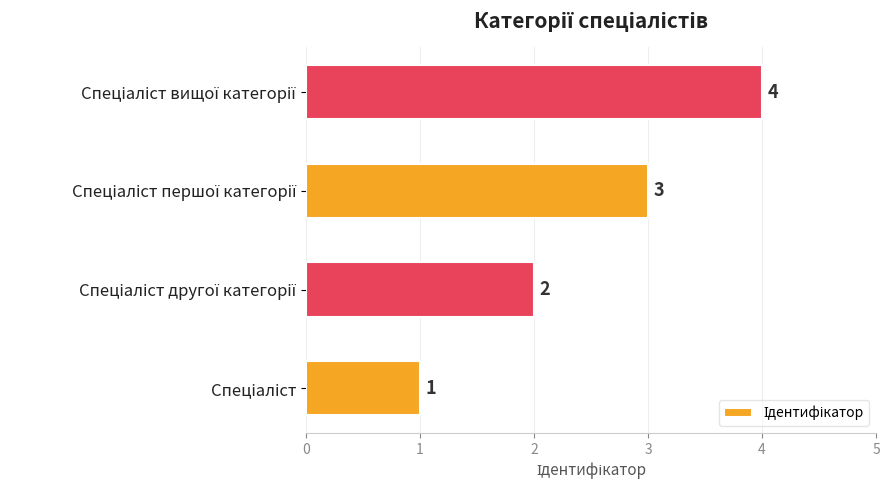

Count the number of categories in the chart.

4